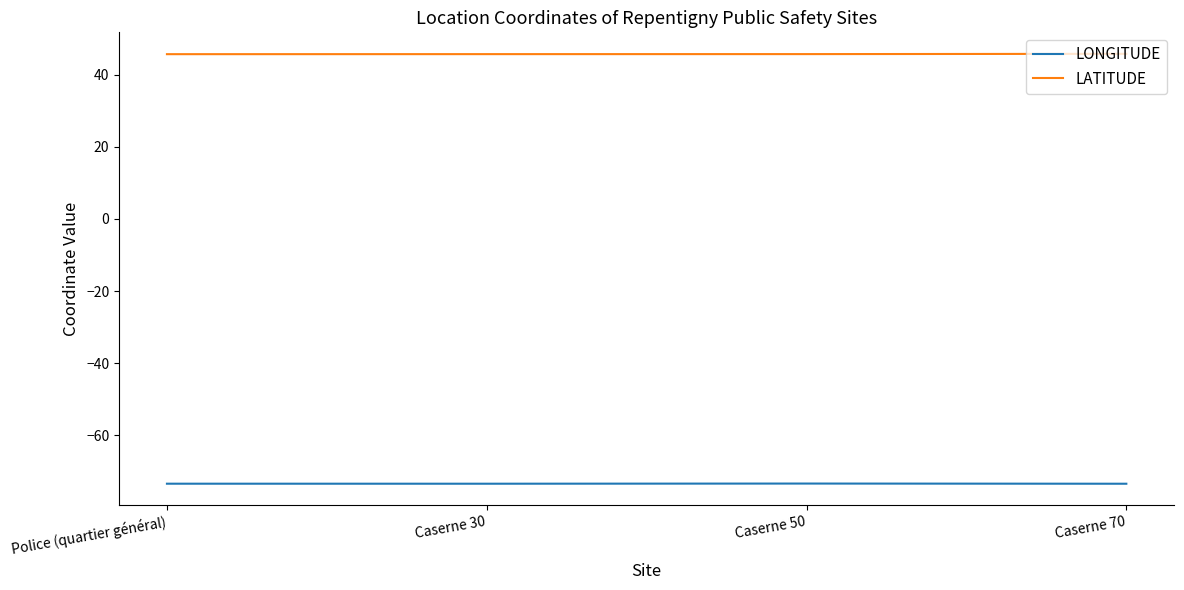

What is the total value across all series at Caserne 30?

-27.7